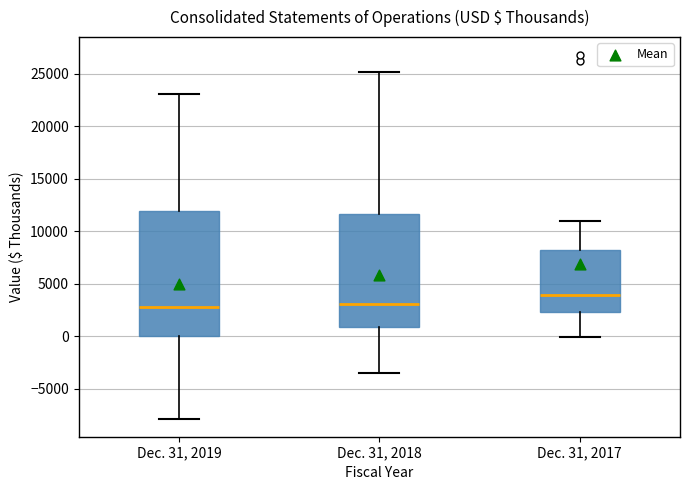

Comparing the boxes themselves (not the whiskers), which one is the tallest?

Dec. 31, 2019